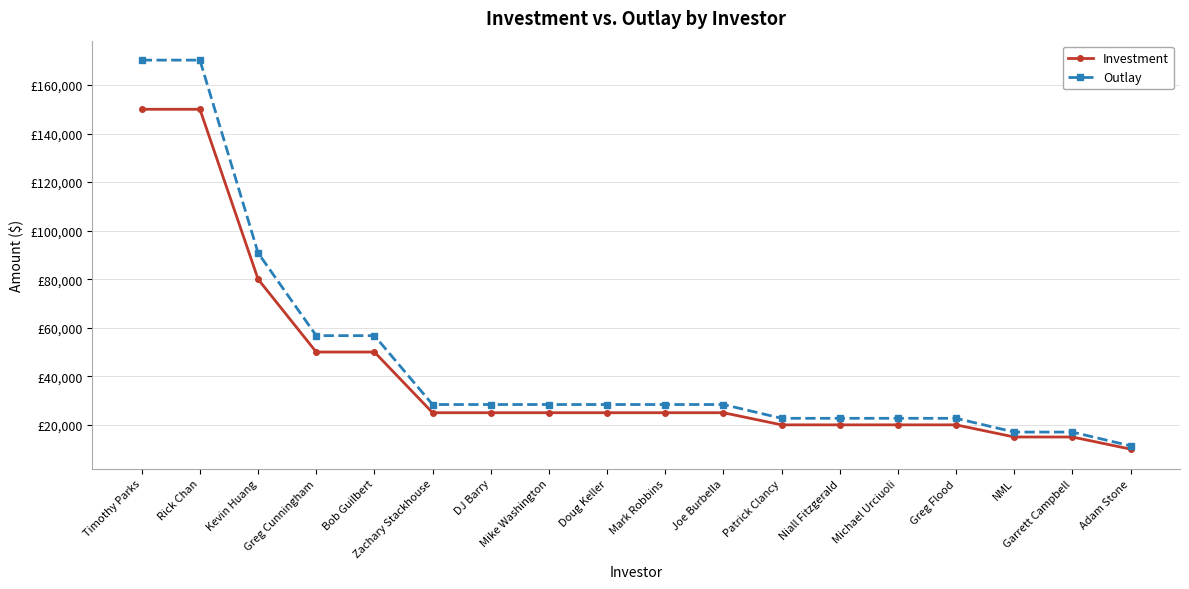

Where does the Outlay series first go above 28375?

Timothy Parks